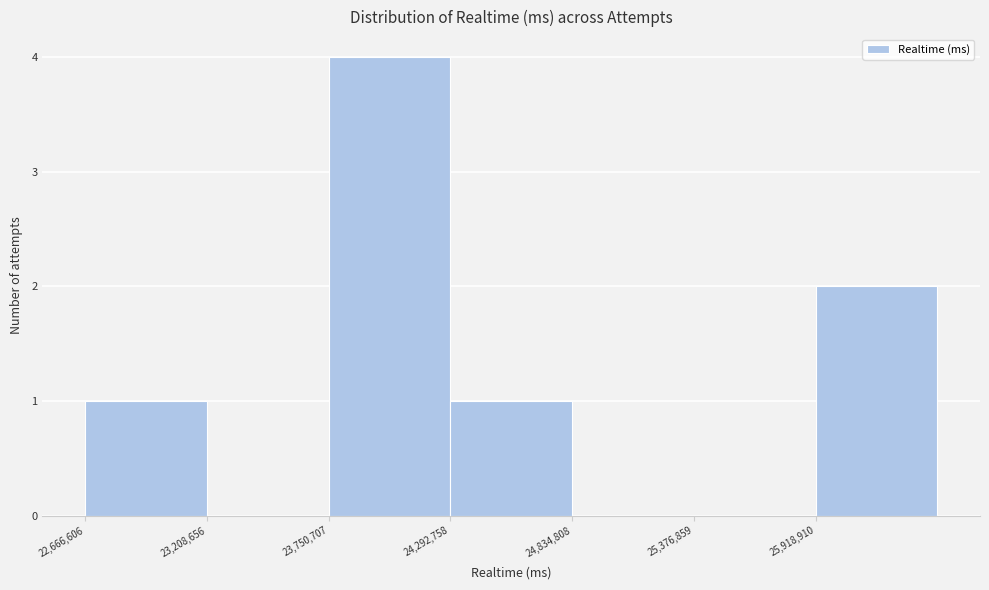

Reading left to right, list every bar in this chart as the range it spans on the x-axis followed by its height. Neither the bar edges nor the heights are printed on the chart, so give them approximately, as read against the axes.

22700000 to 23200000: 1
23200000 to 23800000: 0
23800000 to 24300000: 4
24300000 to 24800000: 1
24800000 to 25400000: 0
25400000 to 25900000: 0
25900000 to 26500000: 2